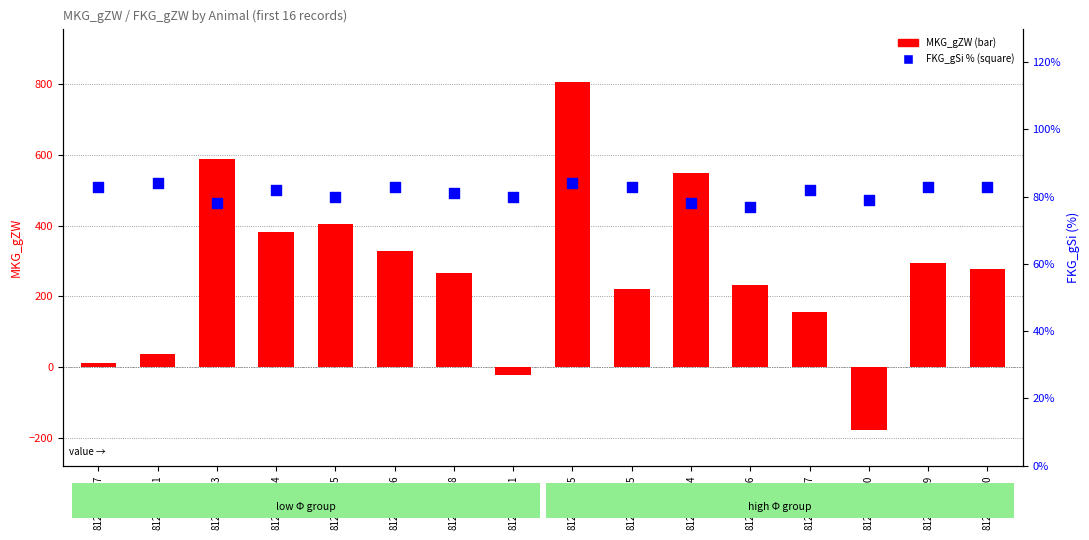

At which category is the sum across all series the highest?

812.598.875